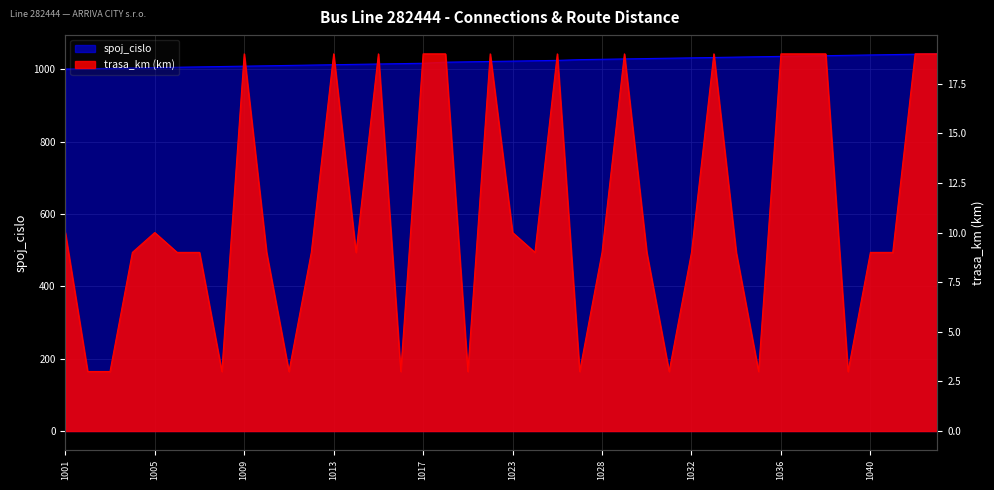

What is the difference between the highest and lowest values at 1038?

1019